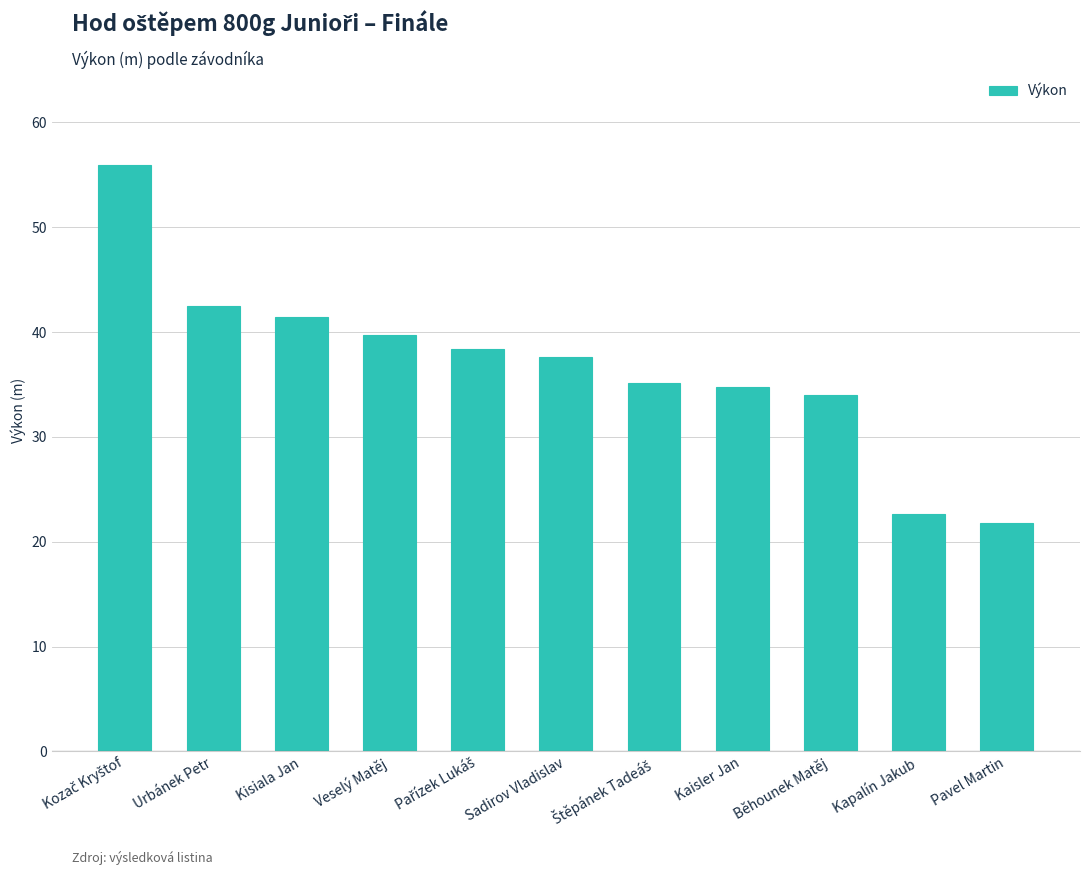

True or false: the data shows 38.6 at Kapalín Jakub.

False